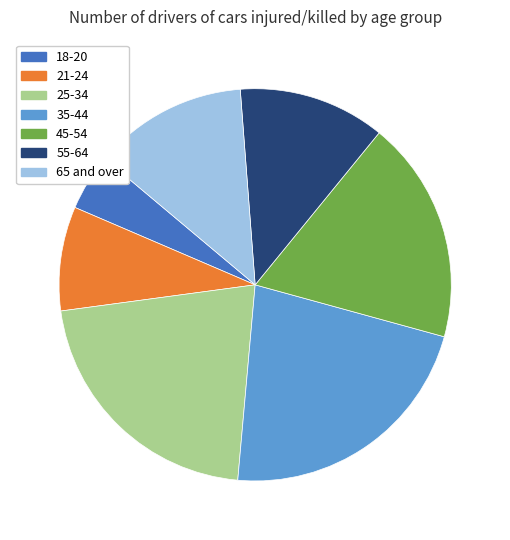

Count the number of slices in the pie.

7